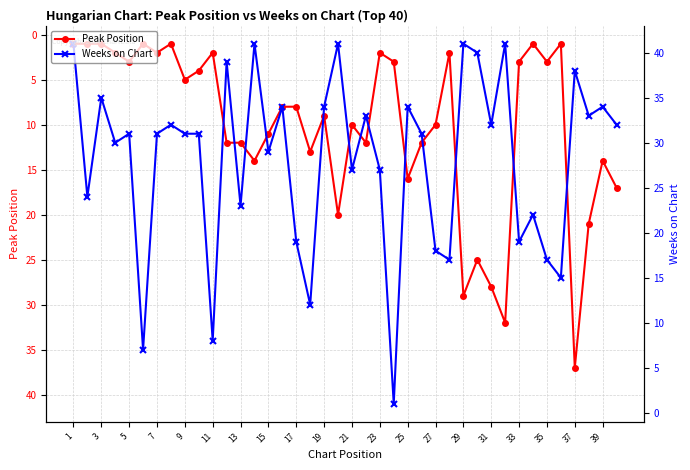

What is the difference between the maximum and minimum values in the Peak Position series?

36